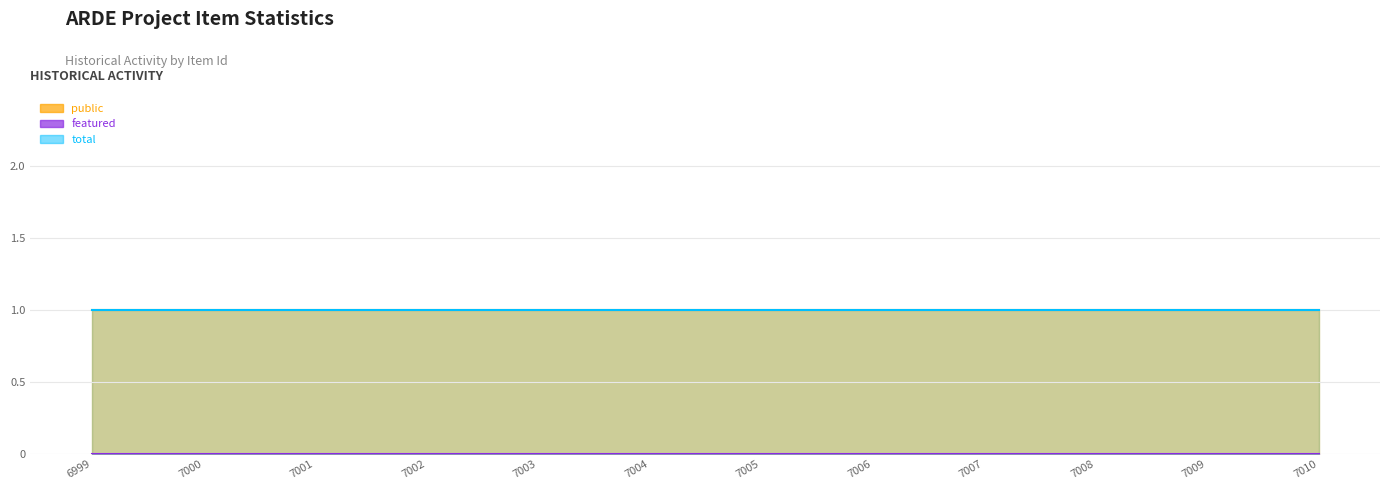

True or false: public has a value of 2 at 7006.

False